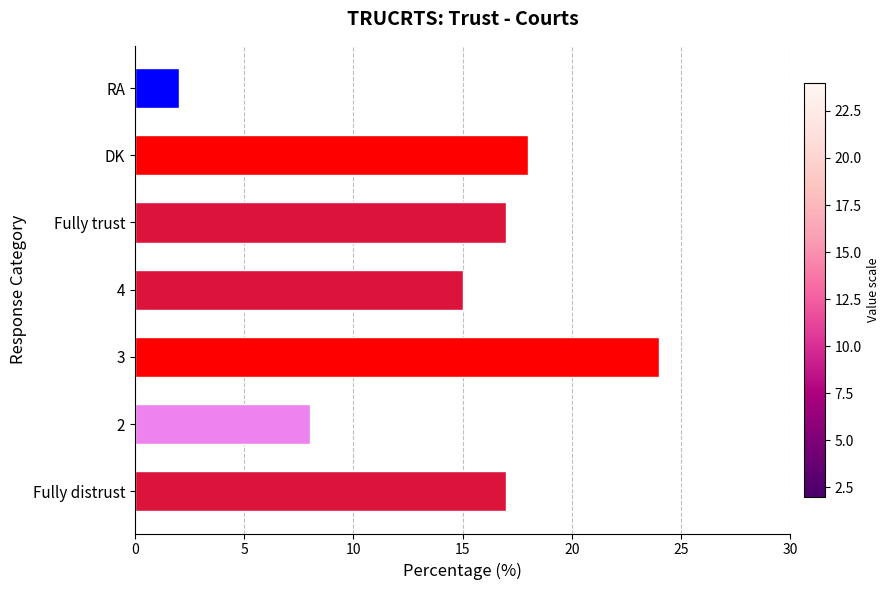

Reading top to bottom, extract all data points from this chart.

2	18	17	15	24	8	17